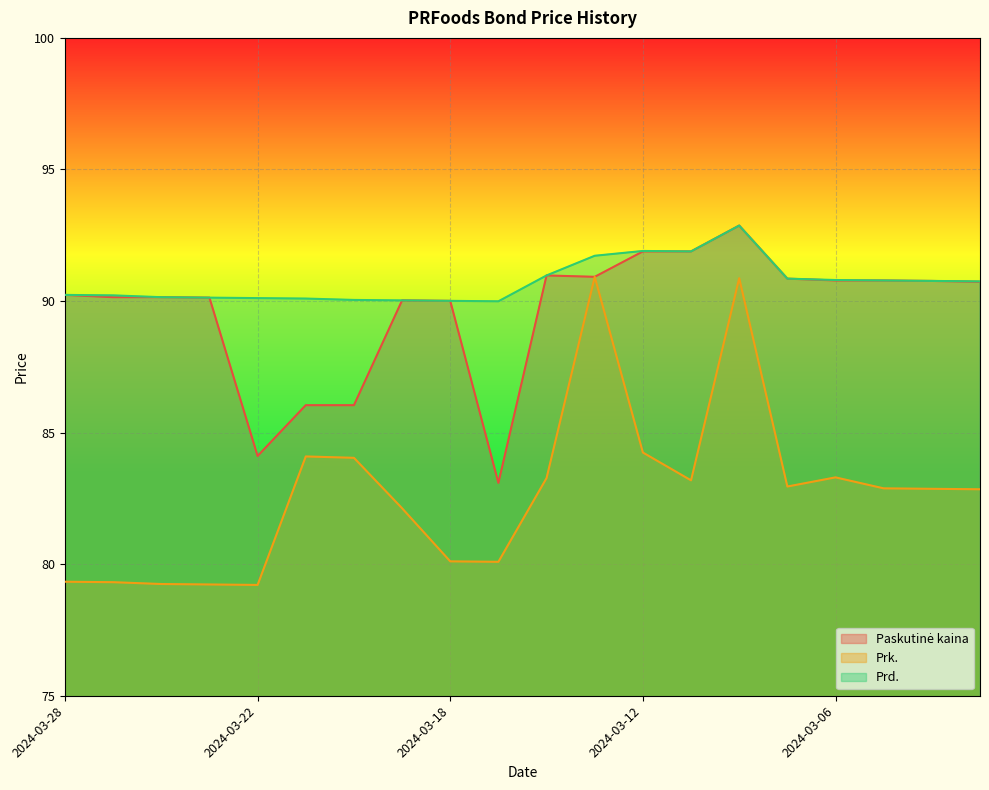

What is the sum of the Prk. values at 2024-03-08 and 2024-03-26?

170.1